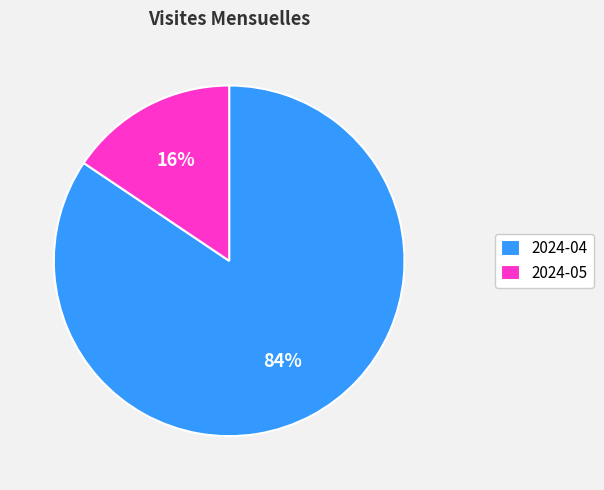

What is the majority slice?

2024-04